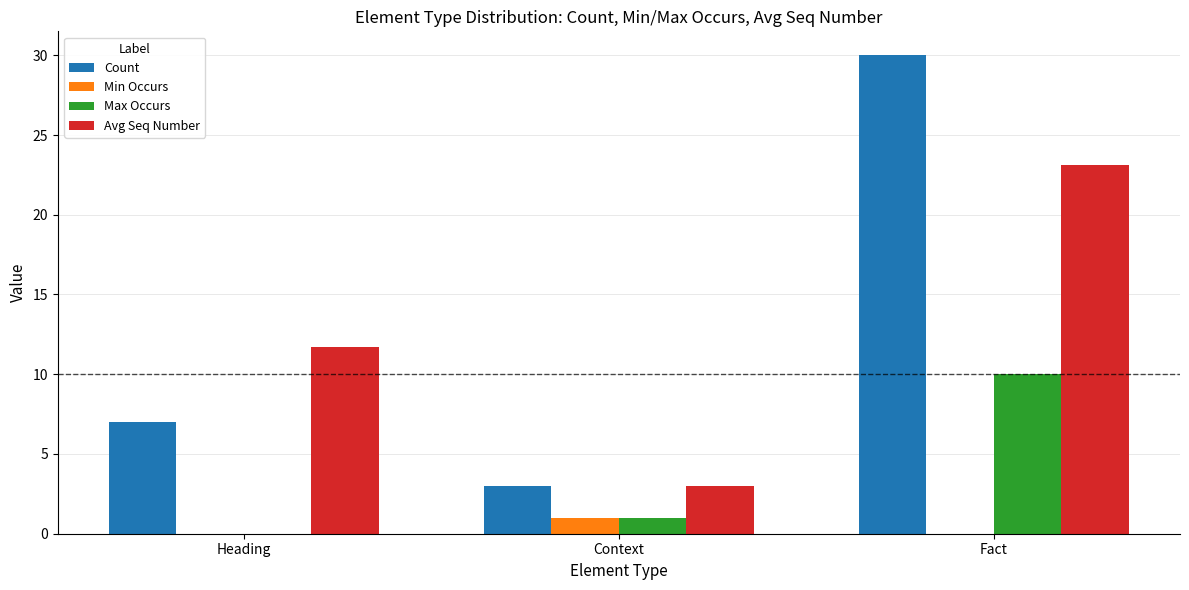

What is the sum of the Max Occurs values at Fact and Heading?

10.0